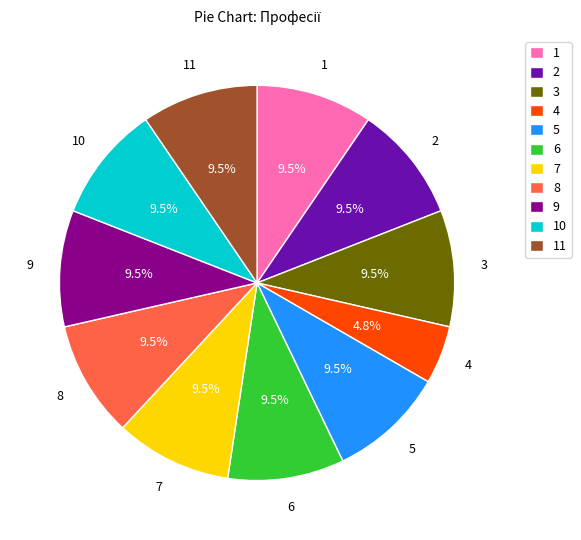

How much of the chart is everything except 2?

90.5%